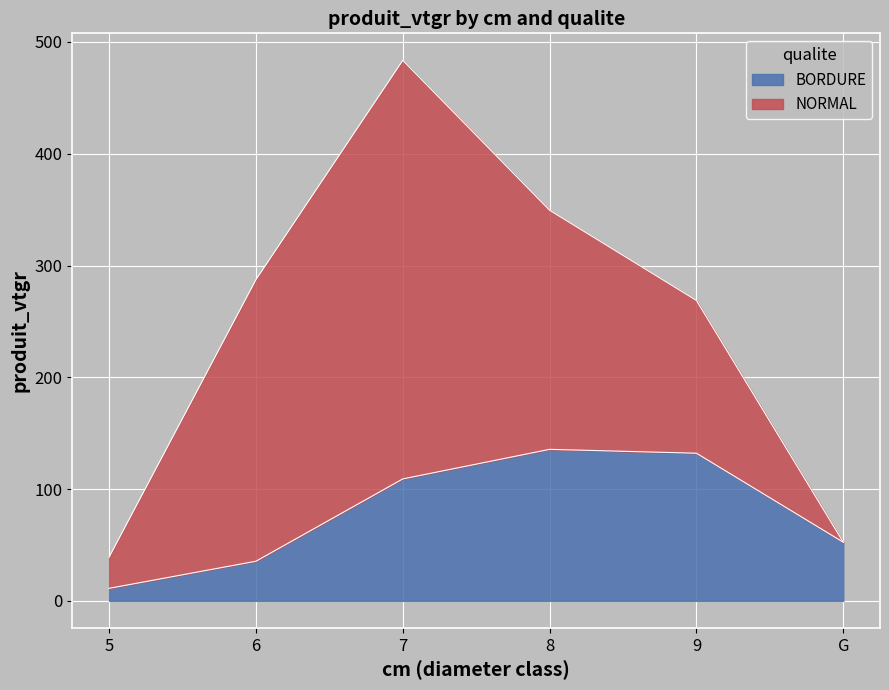

Reading left to right, list all the values displayed in this chart.

5=11.2	6=35.4	7=109.1	8=135.5	9=132.1	G=52.4